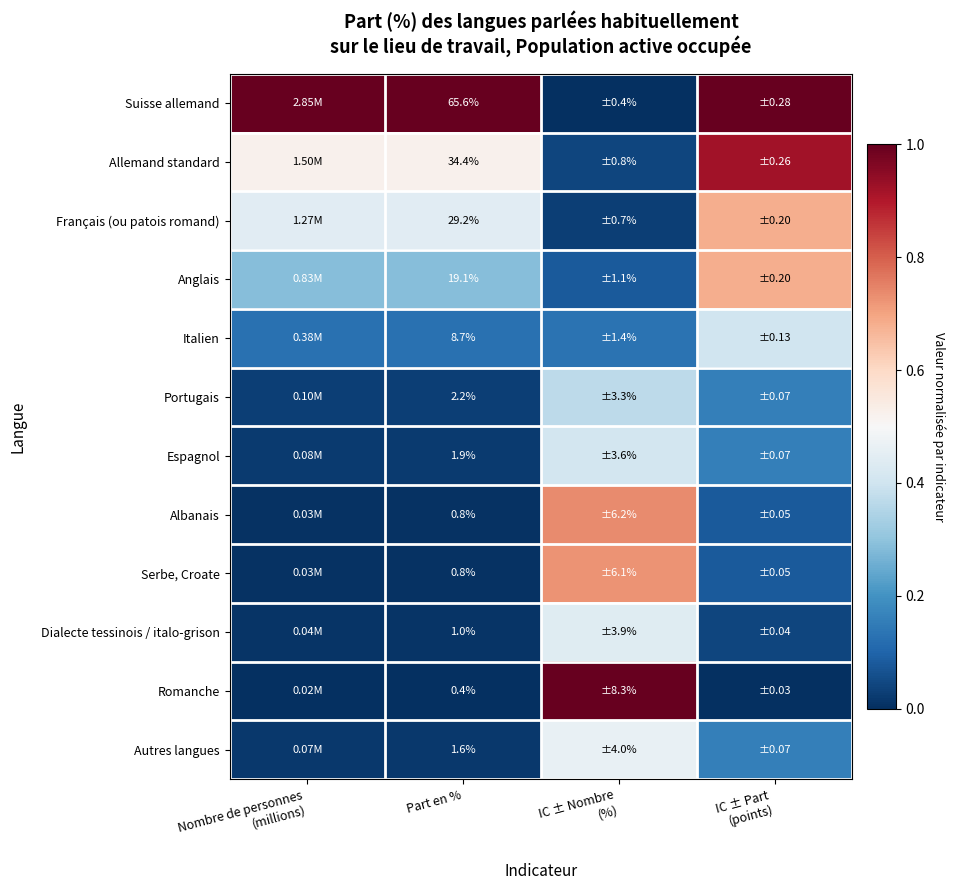

The Romanche series shows -0.4 at Nombre de personnes (millions). True or false?

False